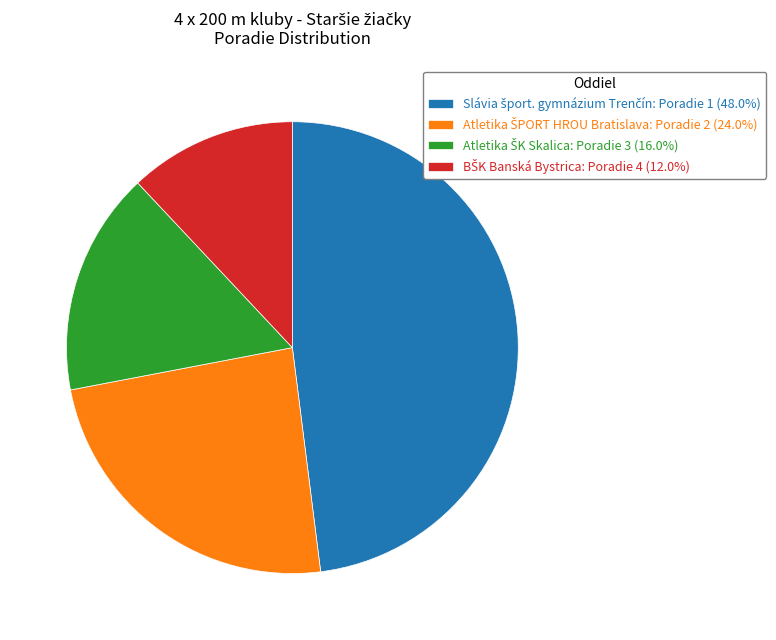

Is there a majority slice in this chart?

No